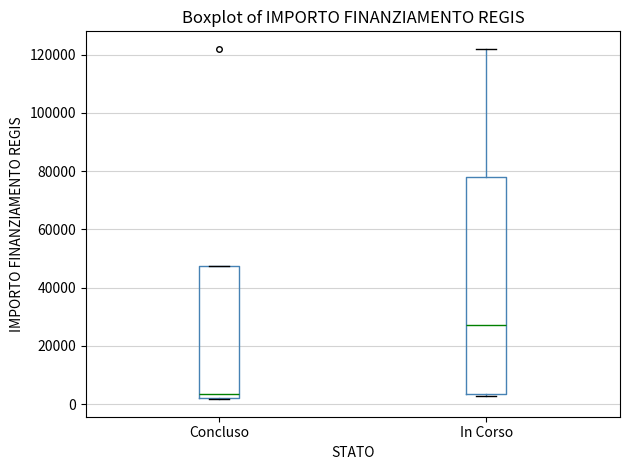

Which box's median line is the lowest?

Concluso